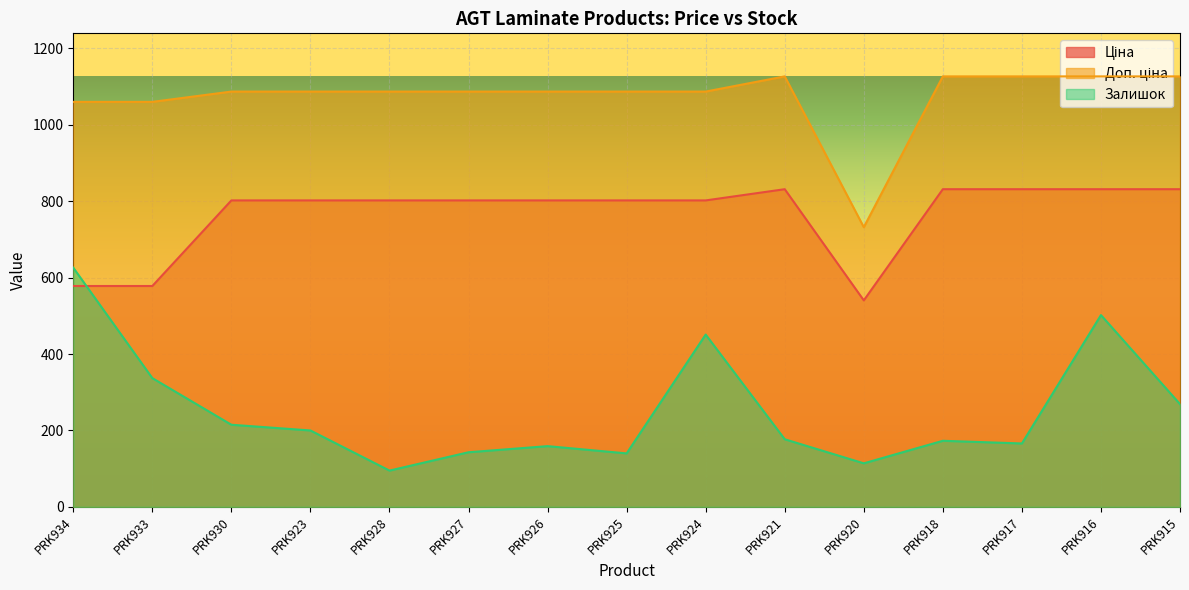

What is the difference between the Залишок values at PRK923 and PRK928?

105.0